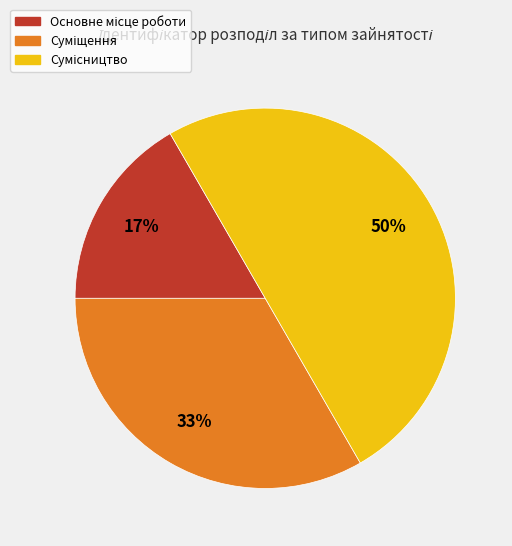

To the nearest percent, what is the average slice percentage?

33%